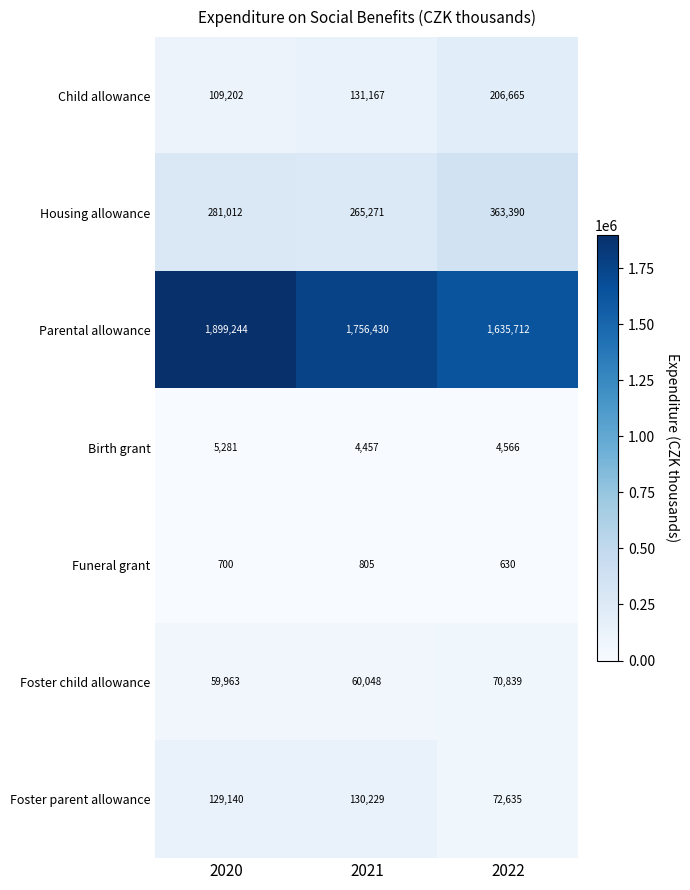

The Foster parent allowance series shows 43766 at 2020. True or false?

False